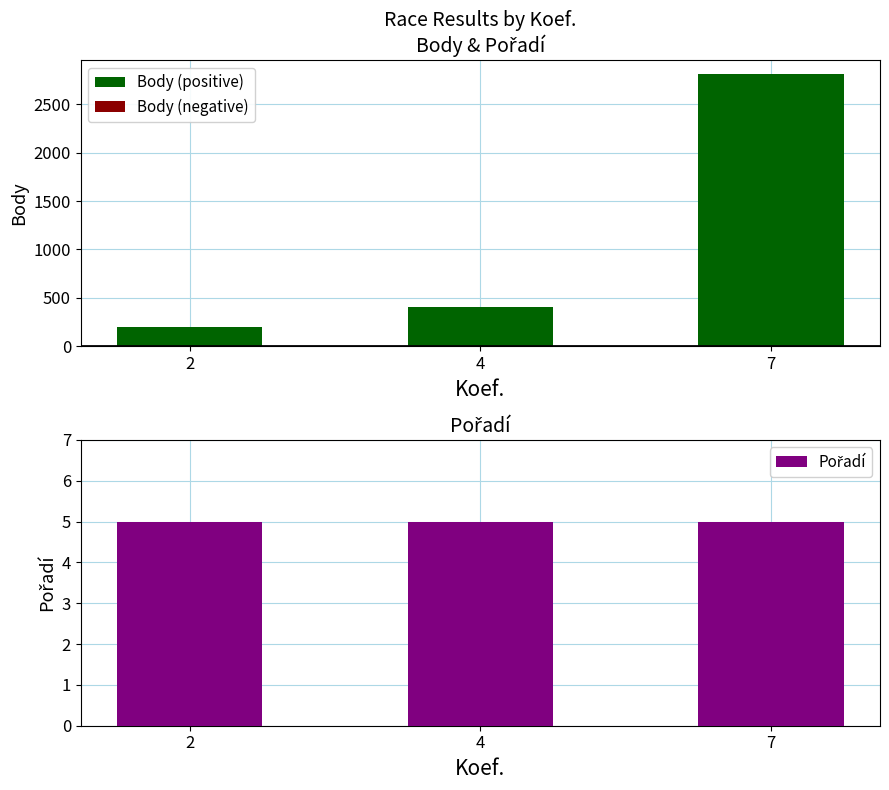

What is the value of the Pořadí bar at the 1st from the left?

5